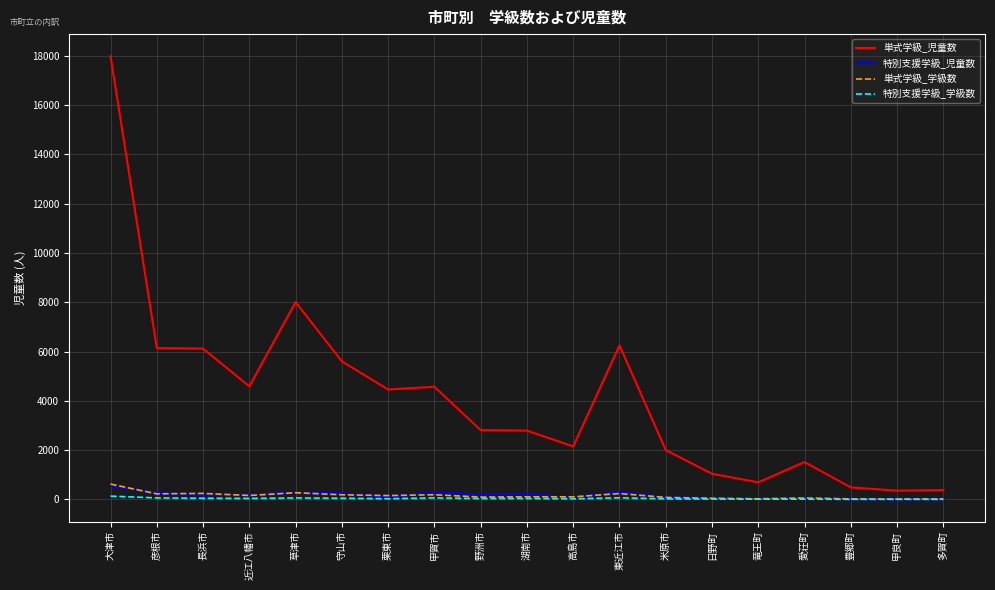

The 単式学級_児童数 series shows 3440 at 守山市. True or false?

False